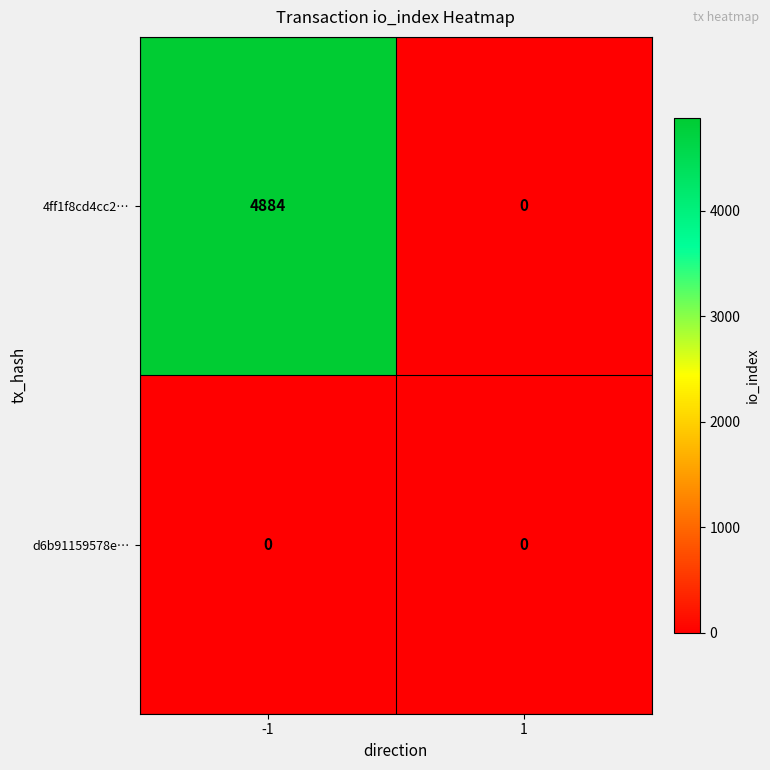

How many values in the 4ff1f8cd4cc2… series are below 4884?

1